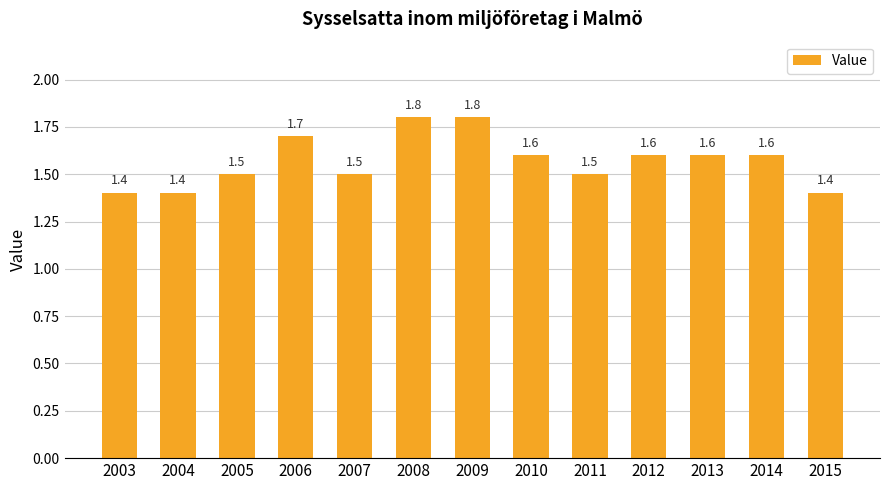

What is the minimum value shown in the chart?

1.4